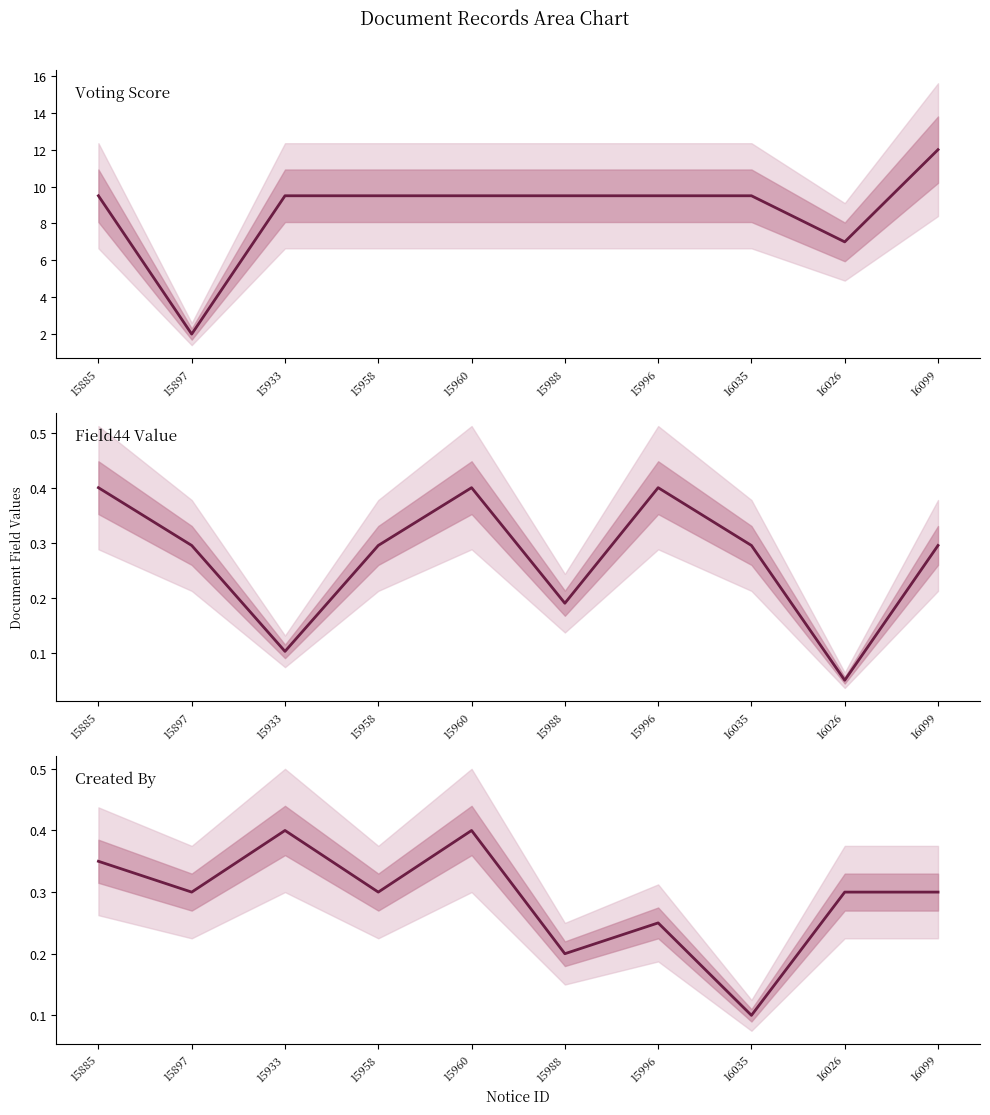

What is the label of the 6th point from the right?

15960